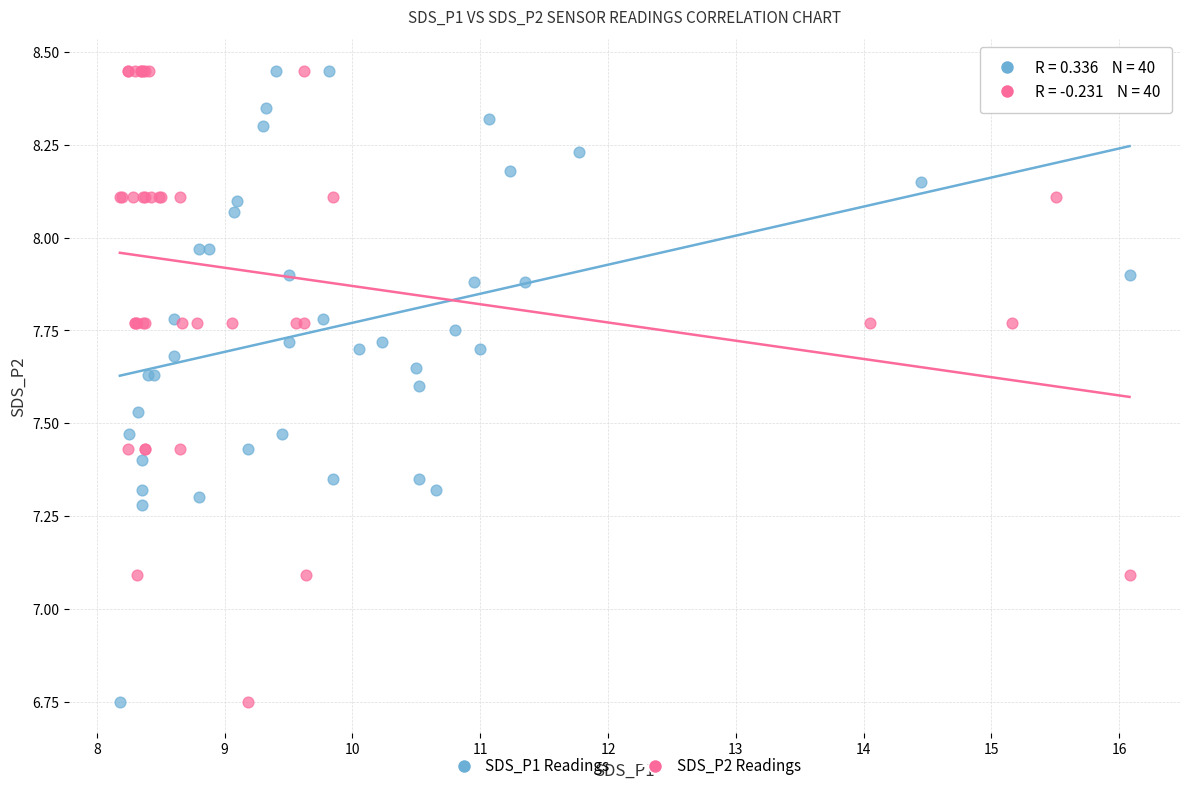

What are all the series names shown in the legend?

SDS_P1 Readings, SDS_P2 Readings